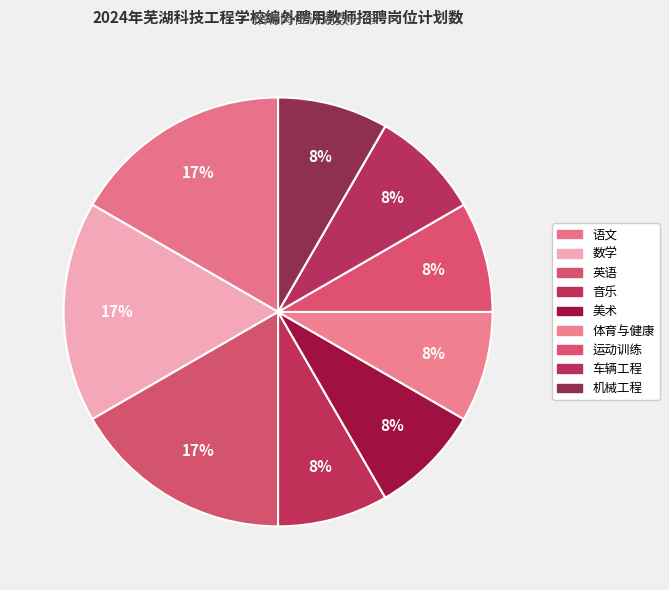

What is the largest slice in the pie chart?

语文